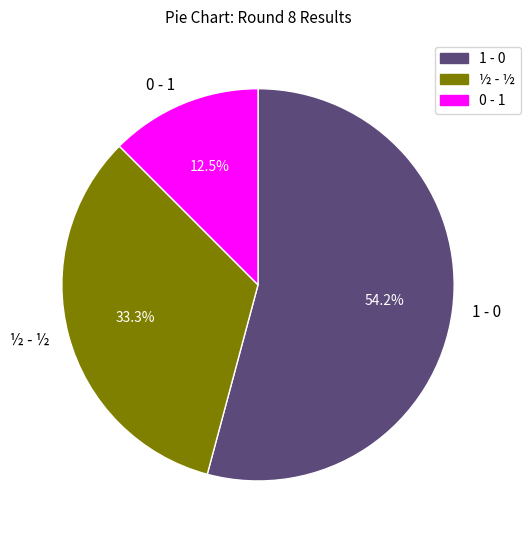

Which has a higher value, ½ - ½ or 0 - 1?

½ - ½